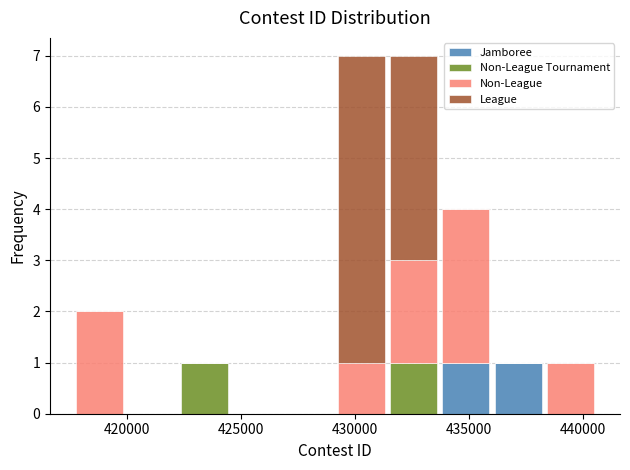

Reading left to right, list every stacked bar in this chart as the range it spans on the x-axis followed by its total height. Neither the bar edges nor the heights are printed on the chart, so give them approximately, as read against the axes.

417500 to 420000: 2
420000 to 422500: 0
422500 to 424500: 1
424500 to 427000: 0
427000 to 429000: 0
429000 to 431500: 7
431500 to 433500: 7
433500 to 436000: 4
436000 to 438500: 1
438500 to 440500: 1